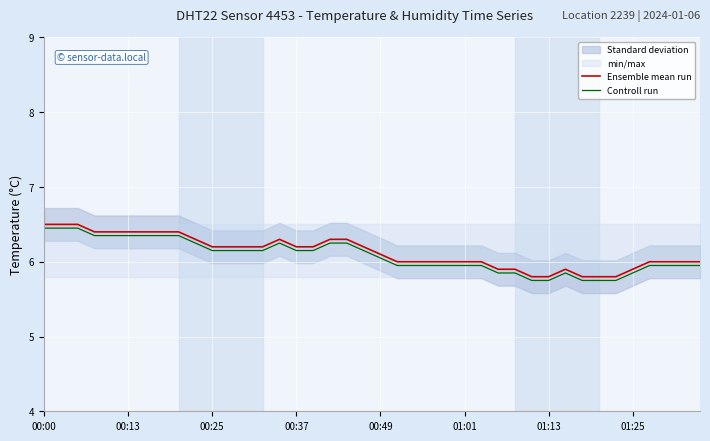

Rank the series by their maximum value, from highest to lowest.

Ensemble mean run, Controll run